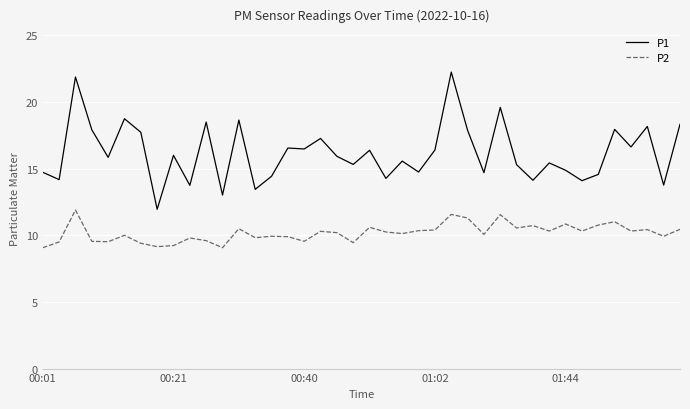

What is the minimum value shown in the chart?

9.1